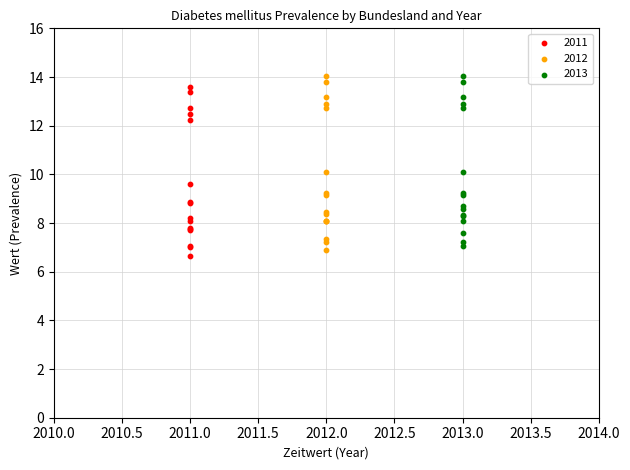

Which series reaches the minimum Y coordinate?

2011